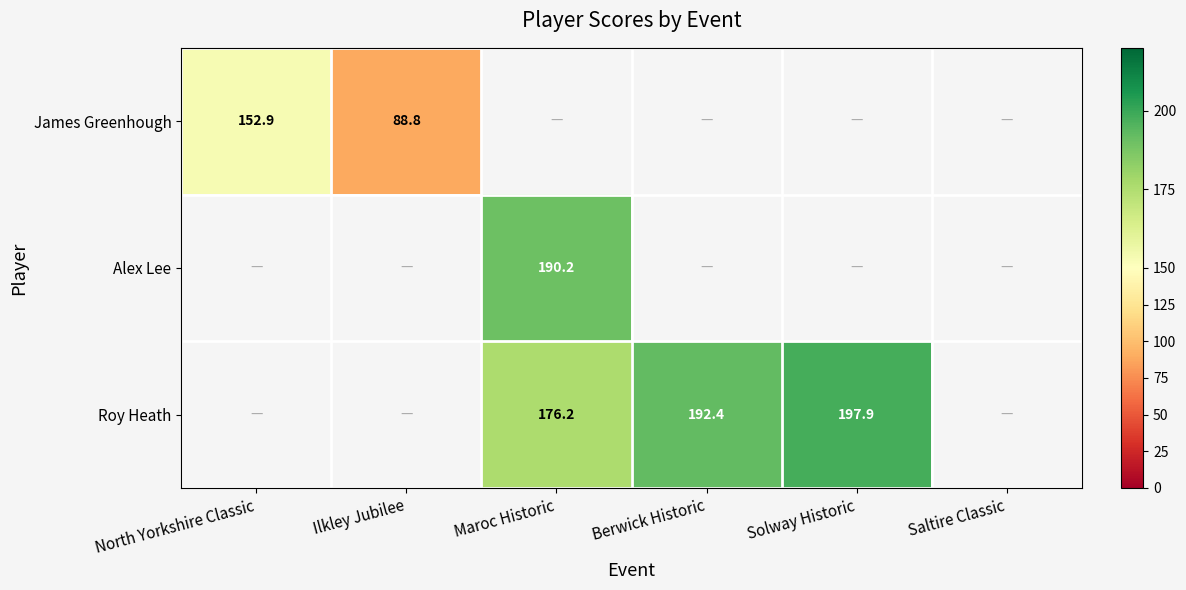

Is it true that Roy Heath equals 52.2 at Berwick Historic?

False